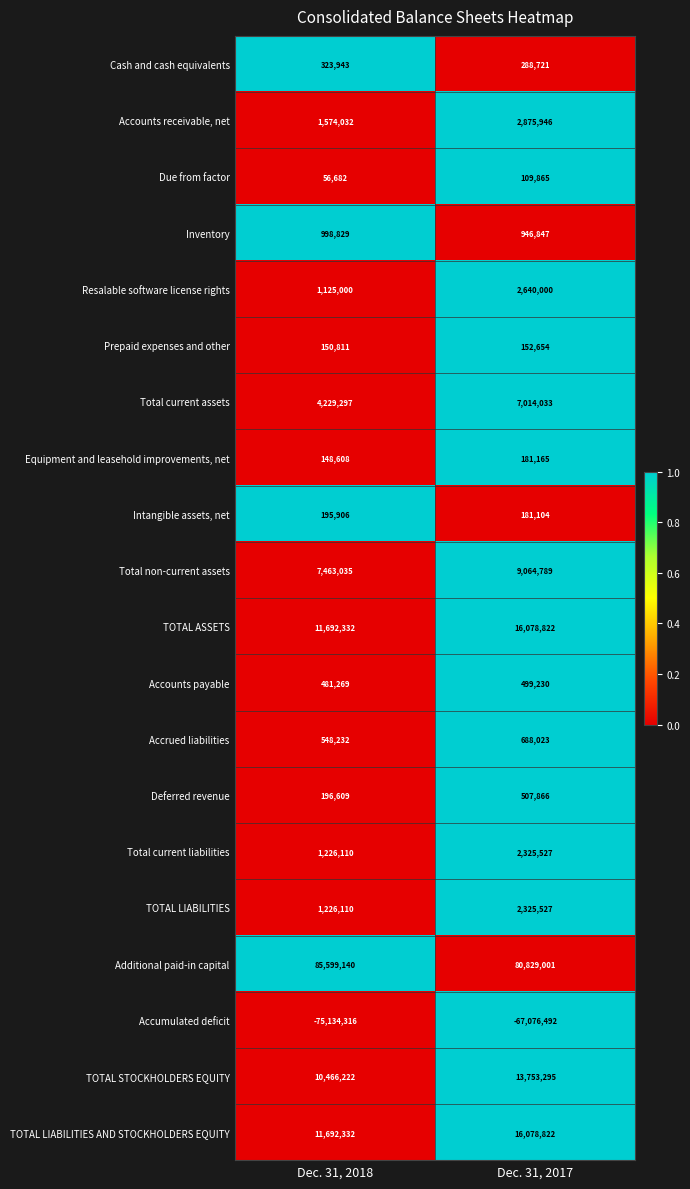

Which series has the largest range (max minus min)?

Accumulated deficit